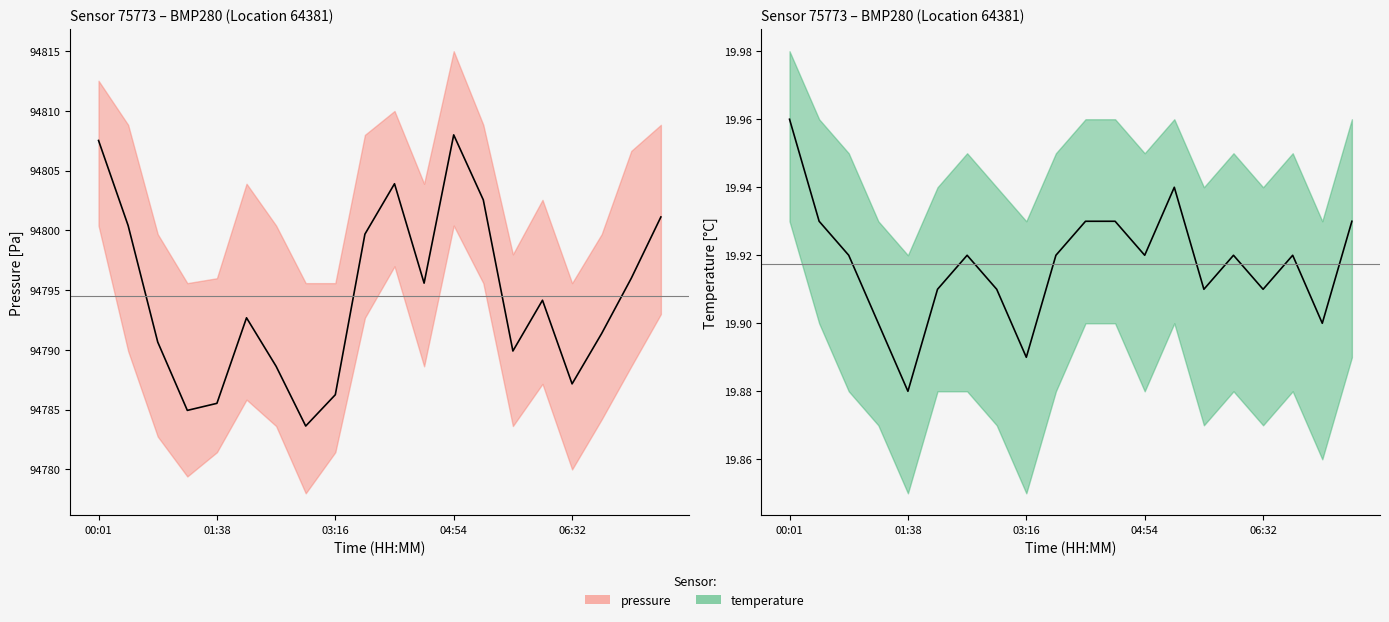

Reading left to right, what are all the values shown in this chart?

pressure: 94807.5	94800.4	94790.7	94784.9	94785.5	94792.7	94788.6	94783.6	94786.2	94799.7	94803.9	94795.6	94808.0	94802.6	94789.9	94794.2	94787.2	94791.4	94796.0	94801.1
temperature: 20.0	19.9	19.9	19.9	19.9	19.9	19.9	19.9	19.9	19.9	19.9	19.9	19.9	19.9	19.9	19.9	19.9	19.9	19.9	19.9